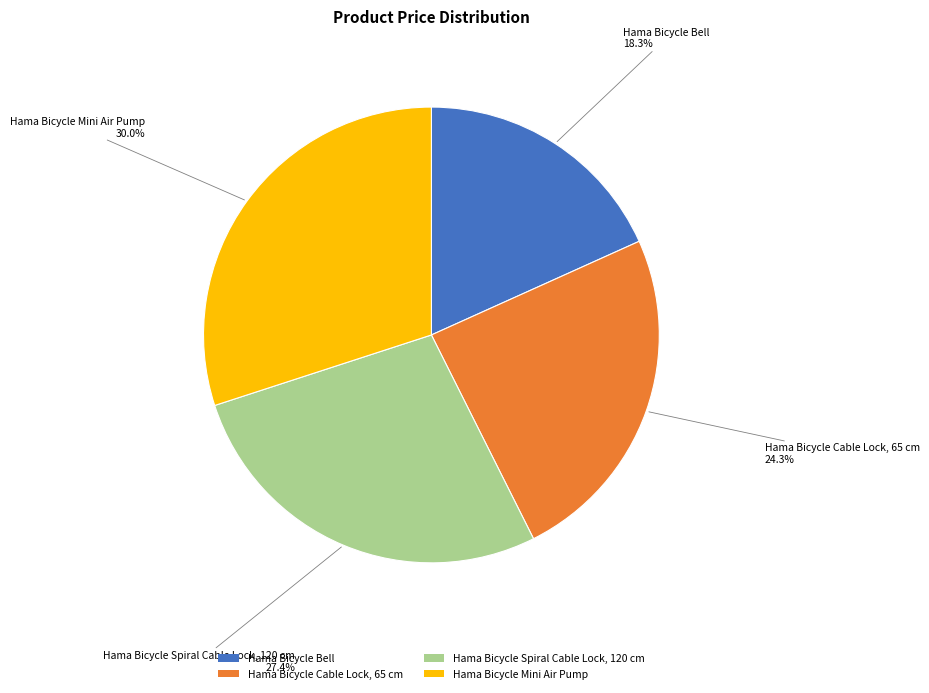

What is the ratio of the value at Hama Bicycle Mini Air Pump to the value at Hama Bicycle Bell?

1.6